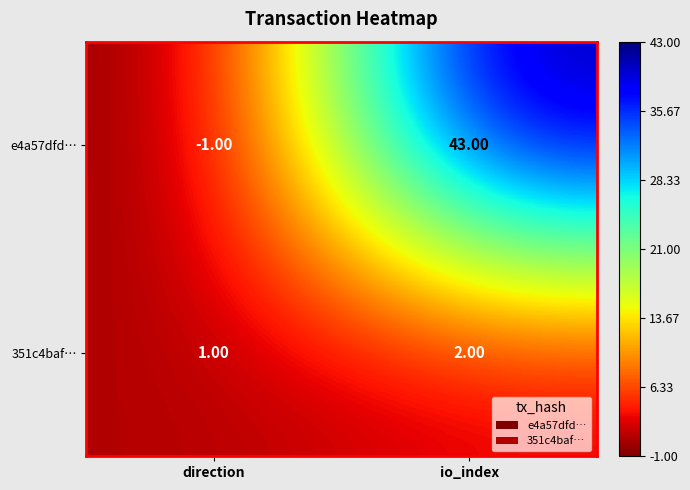

What is the total value across all series at io_index?

45